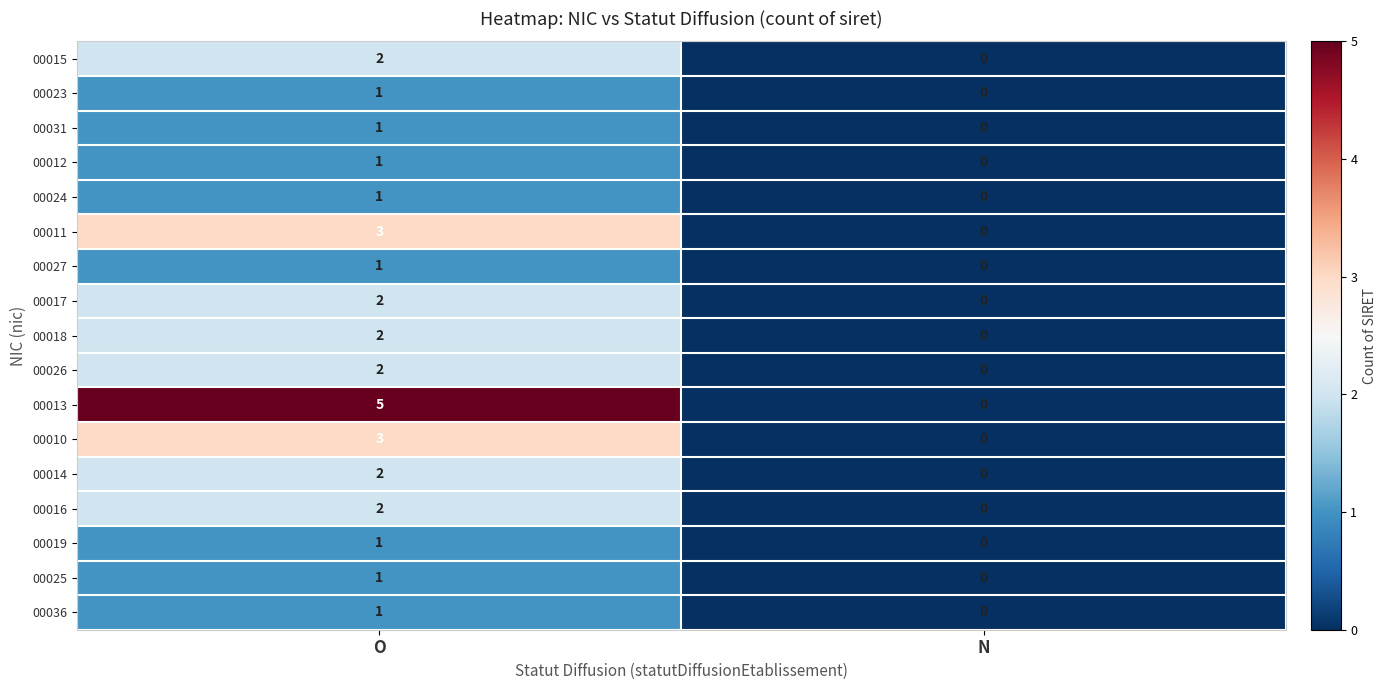

Is it true that 00031 equals 1 at O?

True